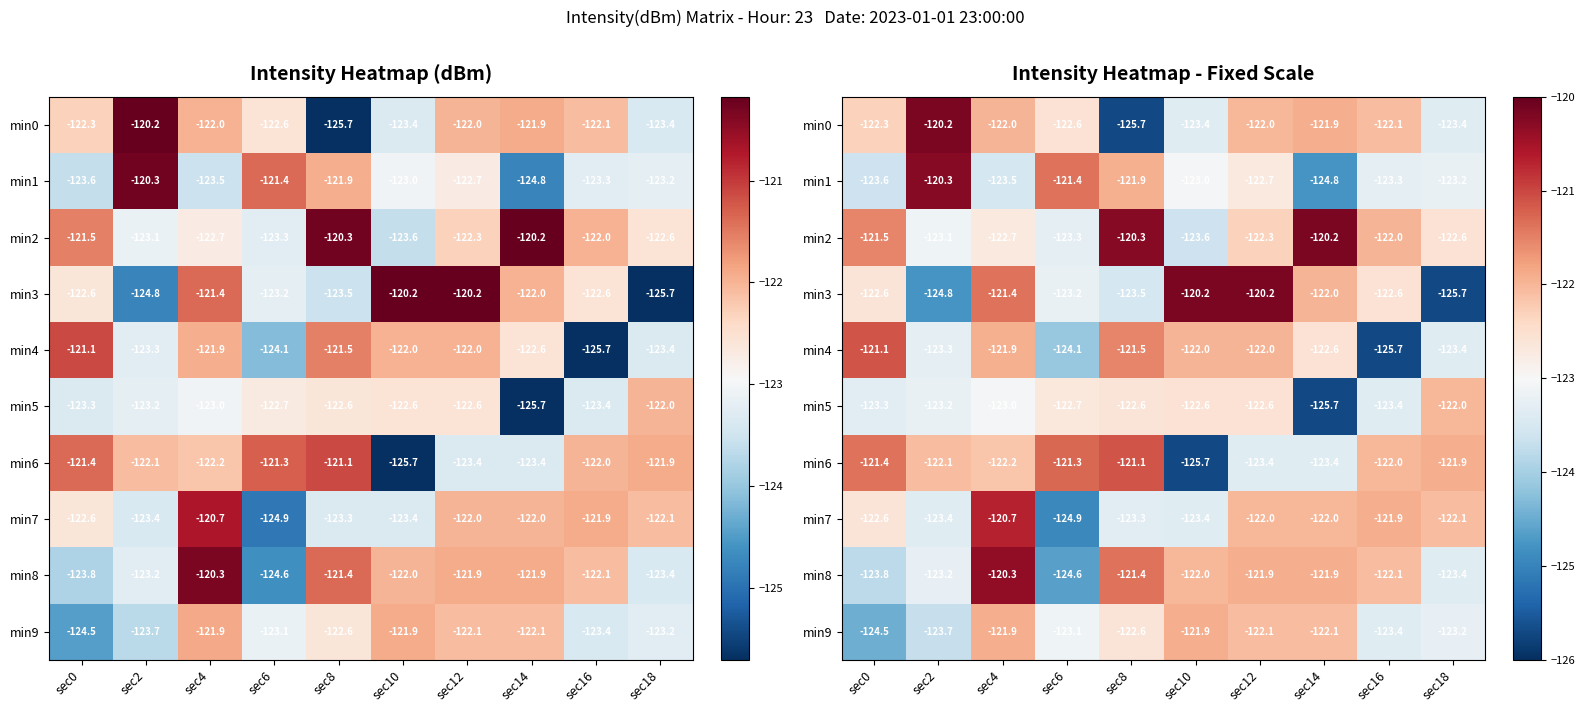

The min3 series shows -59.9 at sec10. True or false?

False